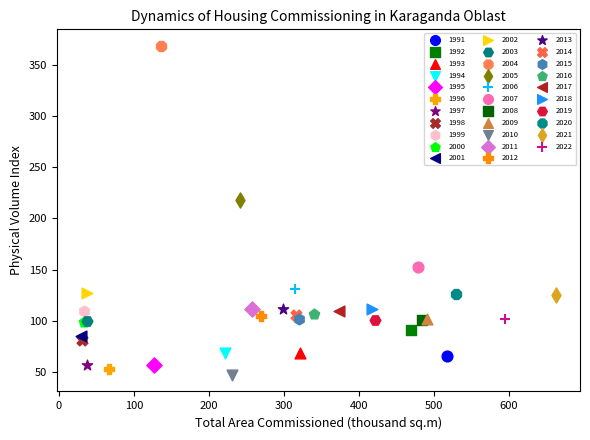

What are all the series names shown in the legend?

1991, 1992, 1993, 1994, 1995, 1996, 1997, 1998, 1999, 2000, 2001, 2002, 2003, 2004, 2005, 2006, 2007, 2008, 2009, 2010, 2011, 2012, 2013, 2014, 2015, 2016, 2017, 2018, 2019, 2020, 2021, 2022